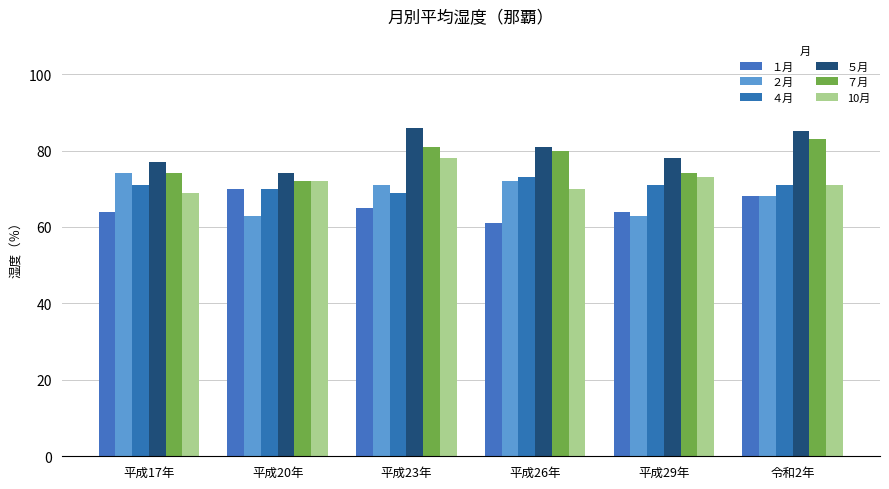

Is the value of ５月 at 令和2年 greater than the value of ４月 at 平成26年?

Yes